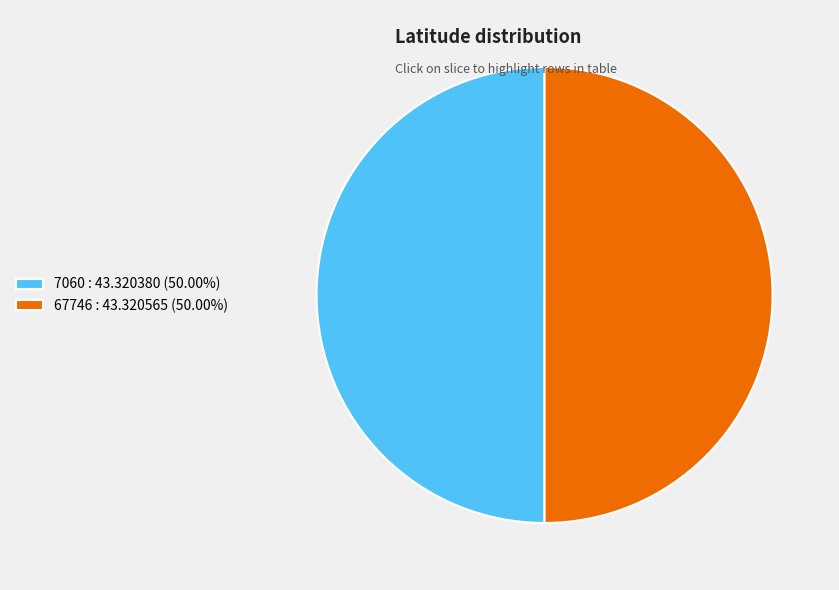

Do 7060 and 67746 together represent more than half of the pie?

Yes